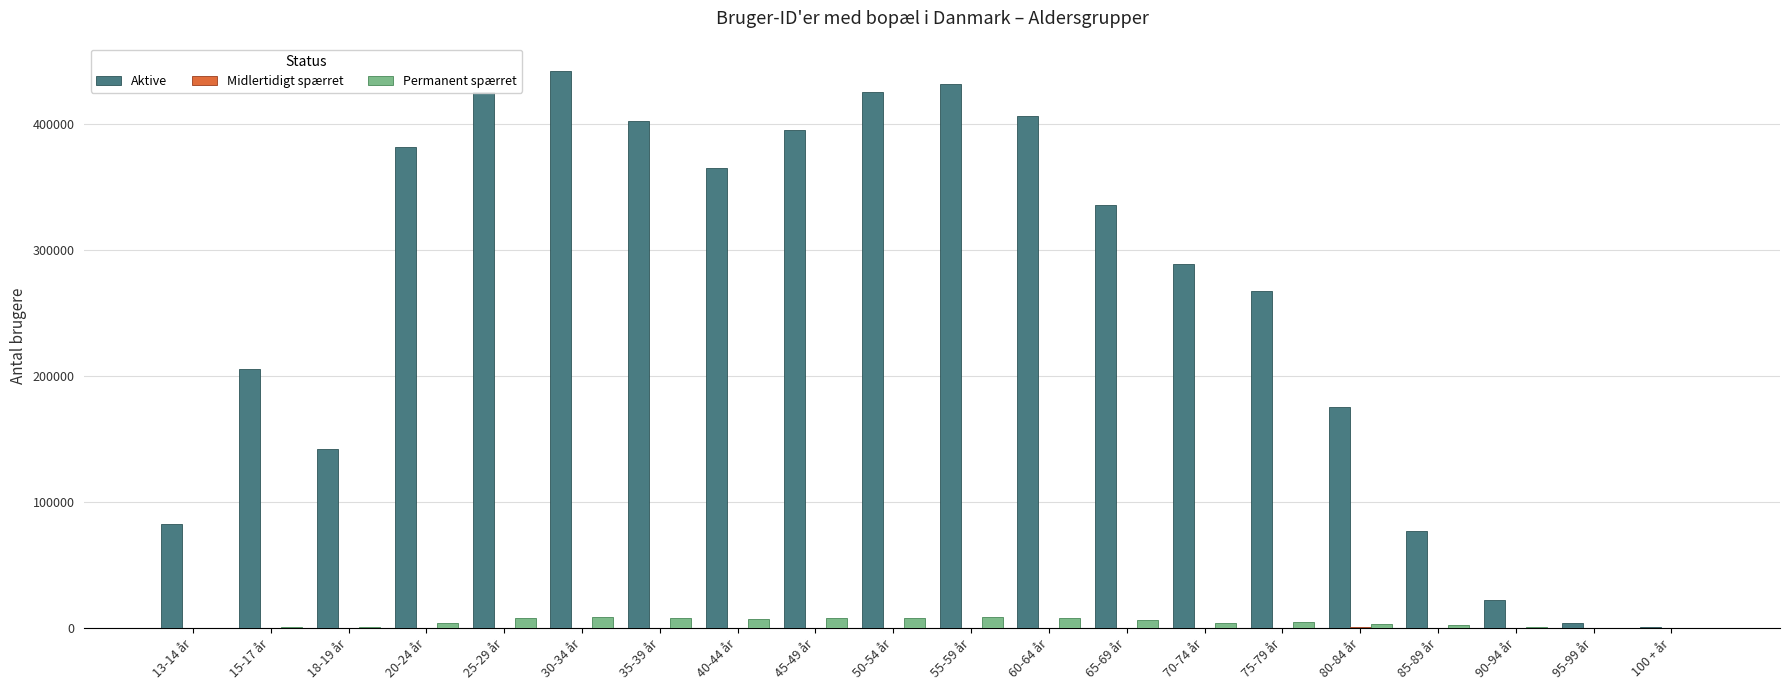

The value of Aktive at 65-69 år is 216380. True or false?

False